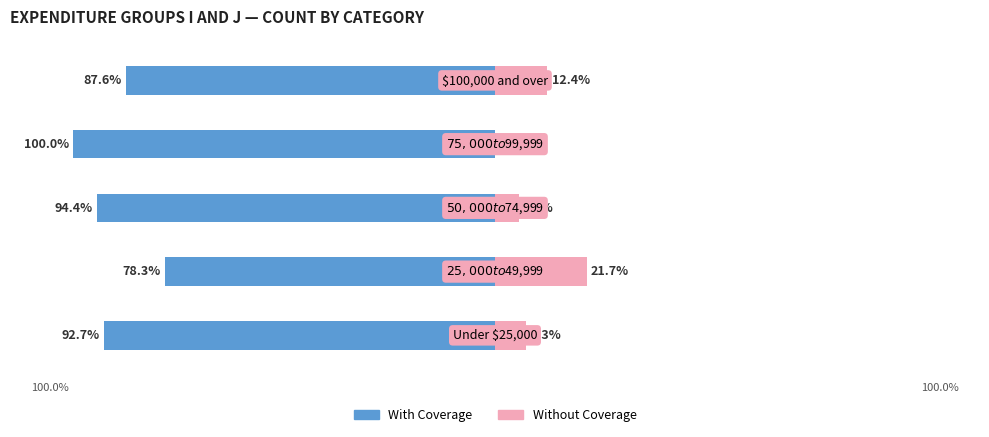

Count the number of data series in this chart.

2